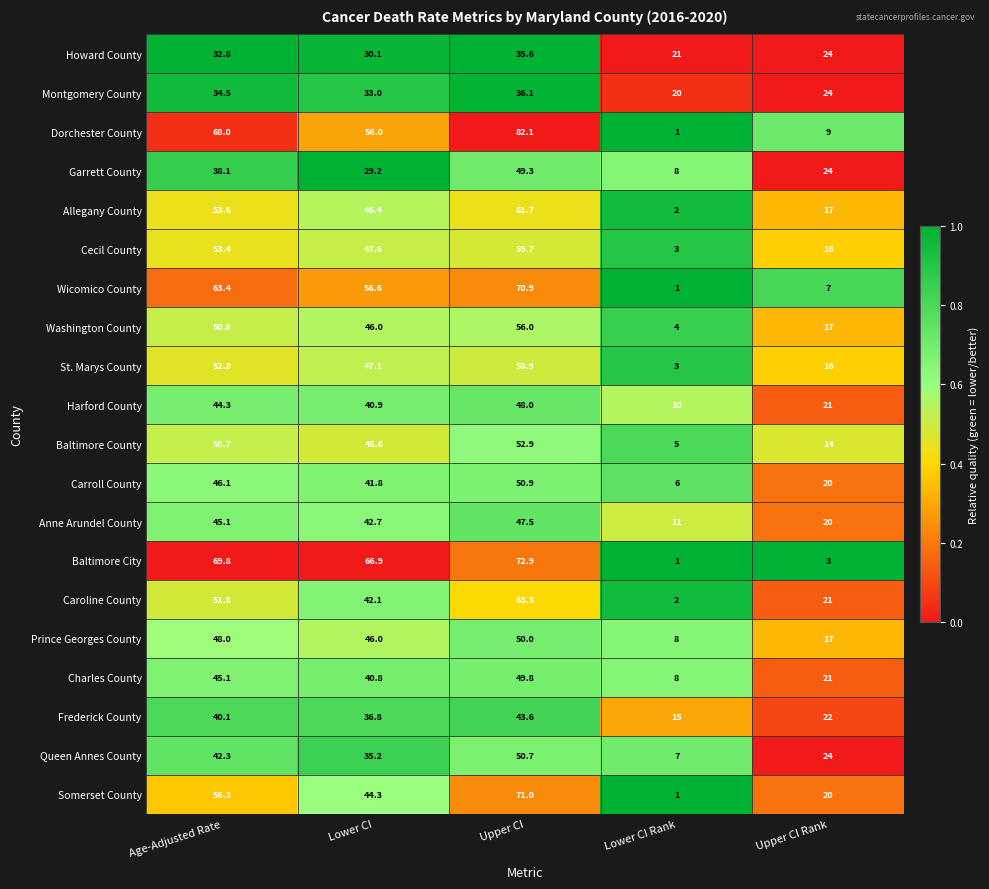

Which series has the widest spread of values?

Dorchester County